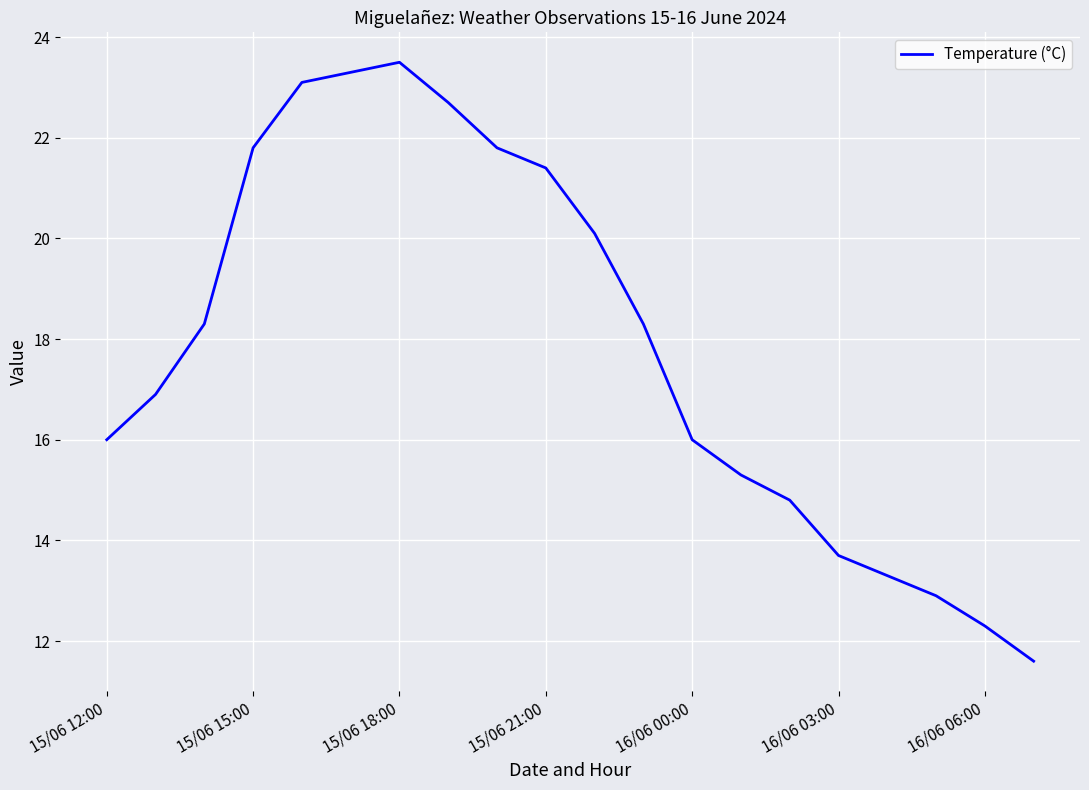

What is the greatest value displayed?

23.5